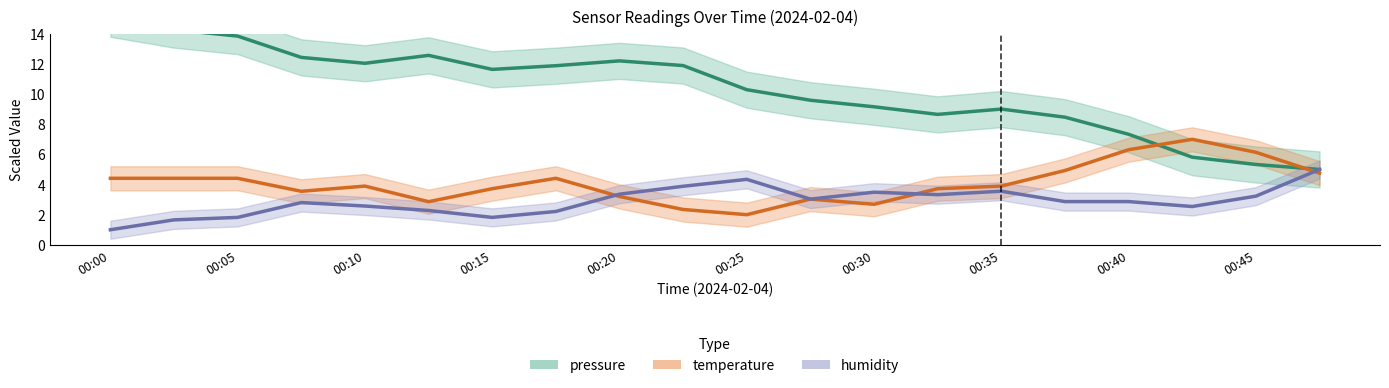

How many times do temperature and humidity cross each other?

5